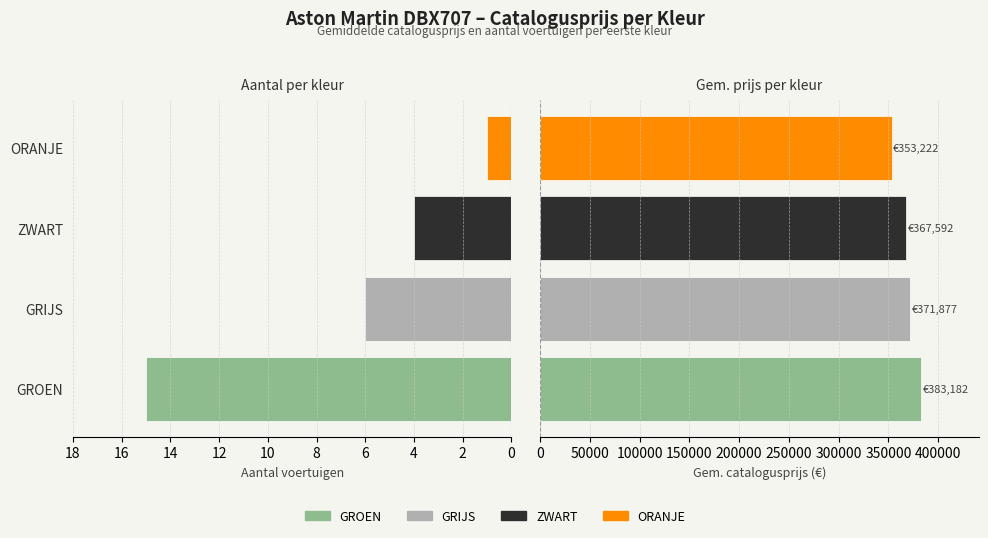

Count the Gem. catalogusprijs (€) values in the range 367592 to 383182.

3